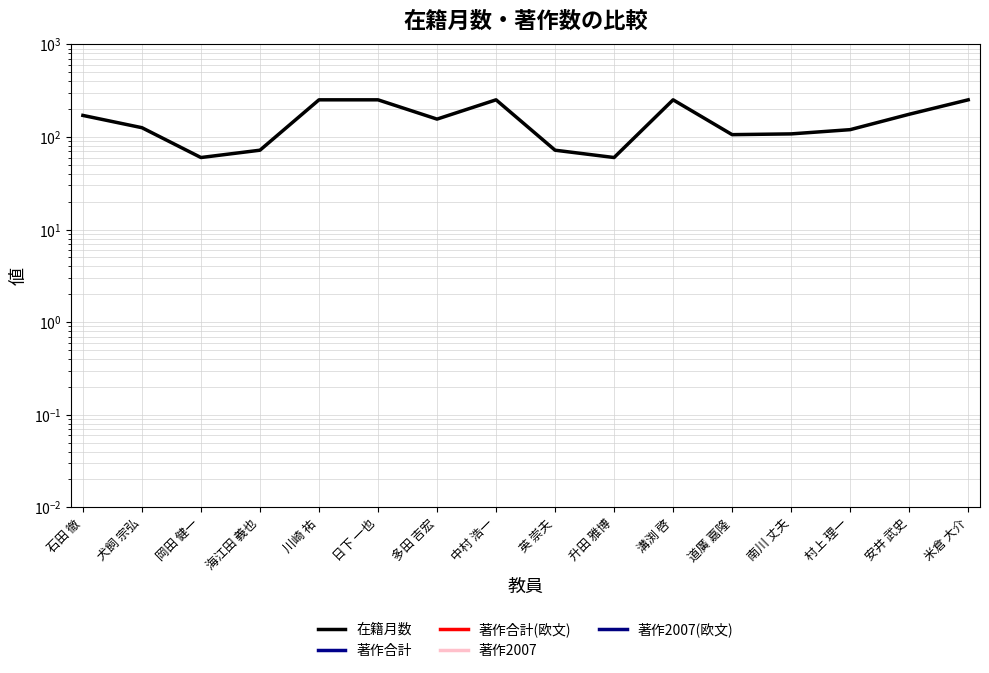

The value of 著作2007(欧文) at 多田 吉宏 is 0.0. True or false?

True